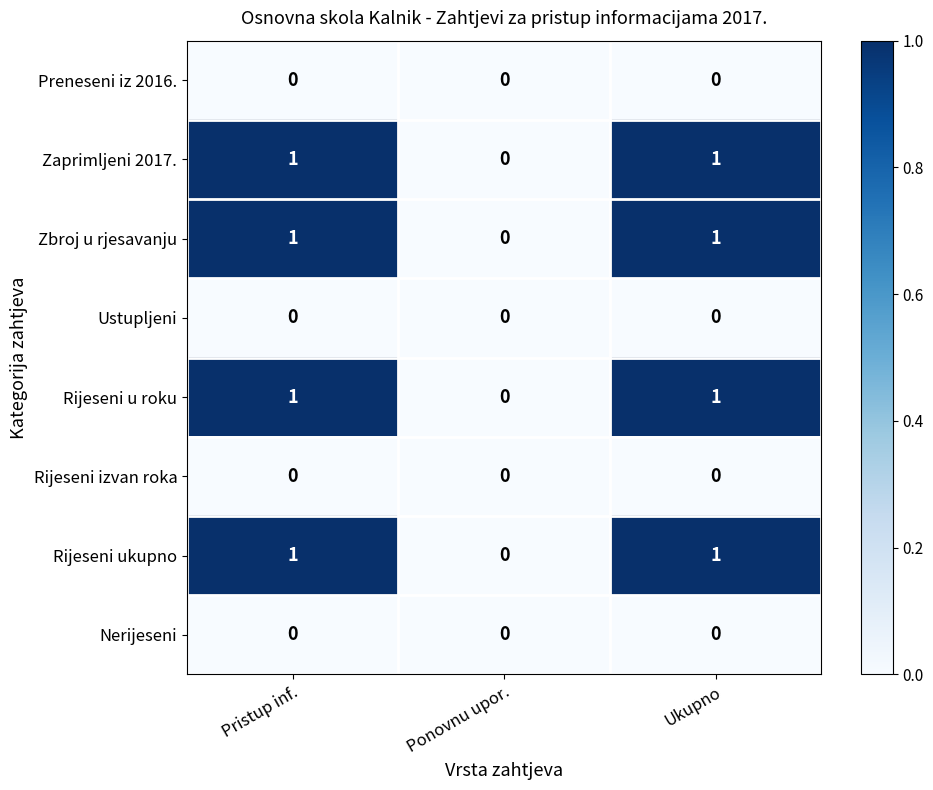

What is the spread (max minus min) of values at Pristup inf.?

1